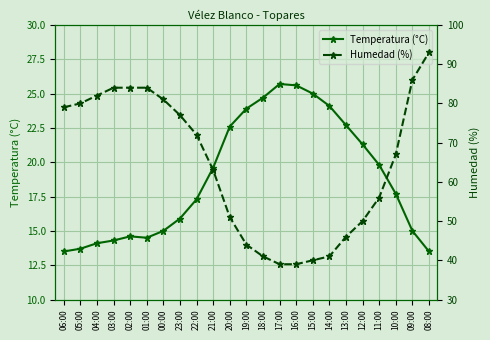

Reading right to left, transcribe all the data shown in this chart.

Temperatura (°C): 13.5	15.0	17.7	19.8	21.3	22.7	24.1	25.0	25.6	25.7	24.7	23.9	22.6	19.6	17.3	15.9	15.0	14.5	14.6	14.3	14.1	13.7	13.5
Humedad (%): 93.0	86.0	67.0	56.0	50.0	46.0	41.0	40.0	39.0	39.0	41.0	44.0	51.0	63.0	72.0	77.0	81.0	84.0	84.0	84.0	82.0	80.0	79.0